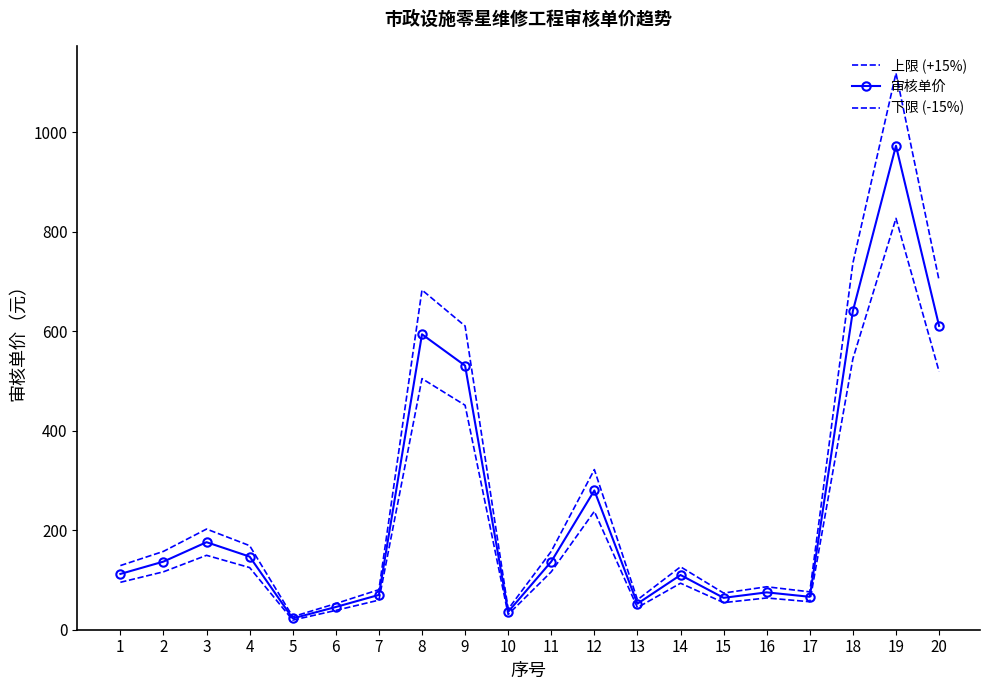

Which series changed the most between 16 and 20?

上限 (+15%)